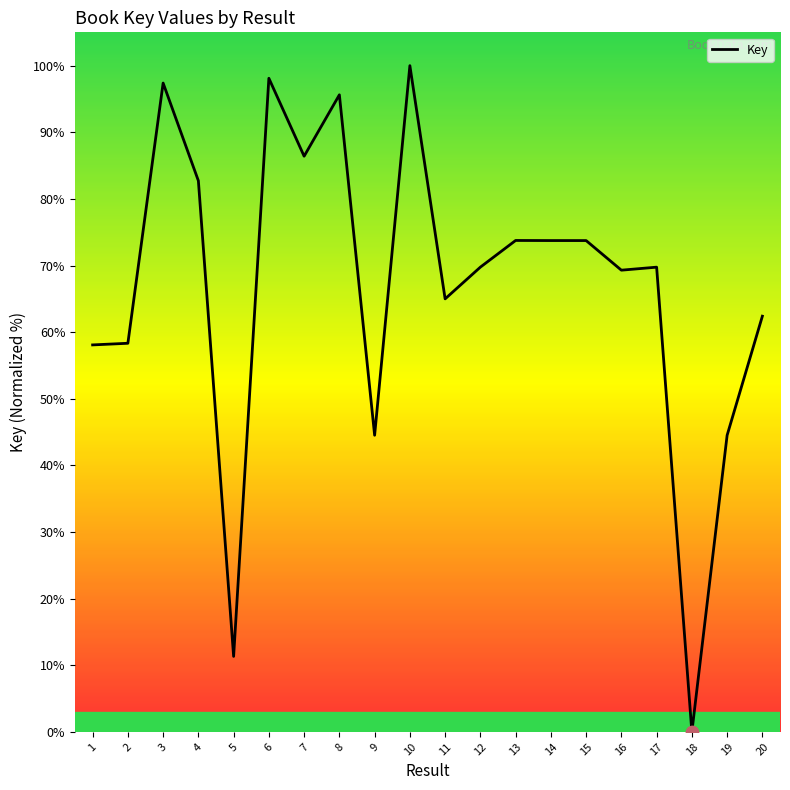

Approximately how many times larger is the value at 5 compared to 12?

0.2